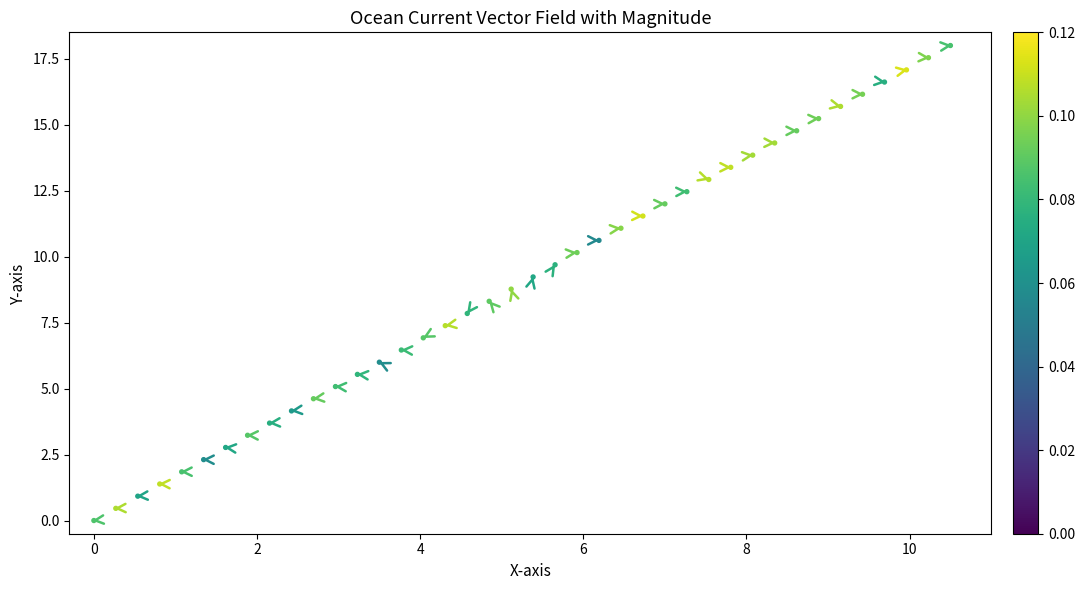

What is the range of Y values (max minus min)?

18.0